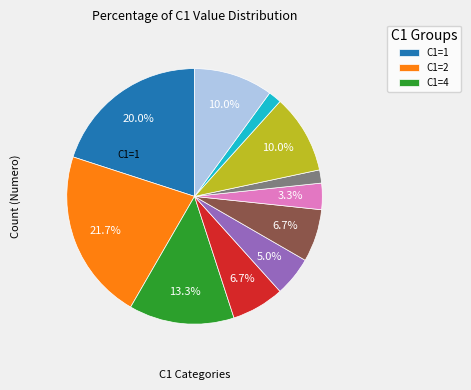

Is there any slice that represents more than half of the pie?

No